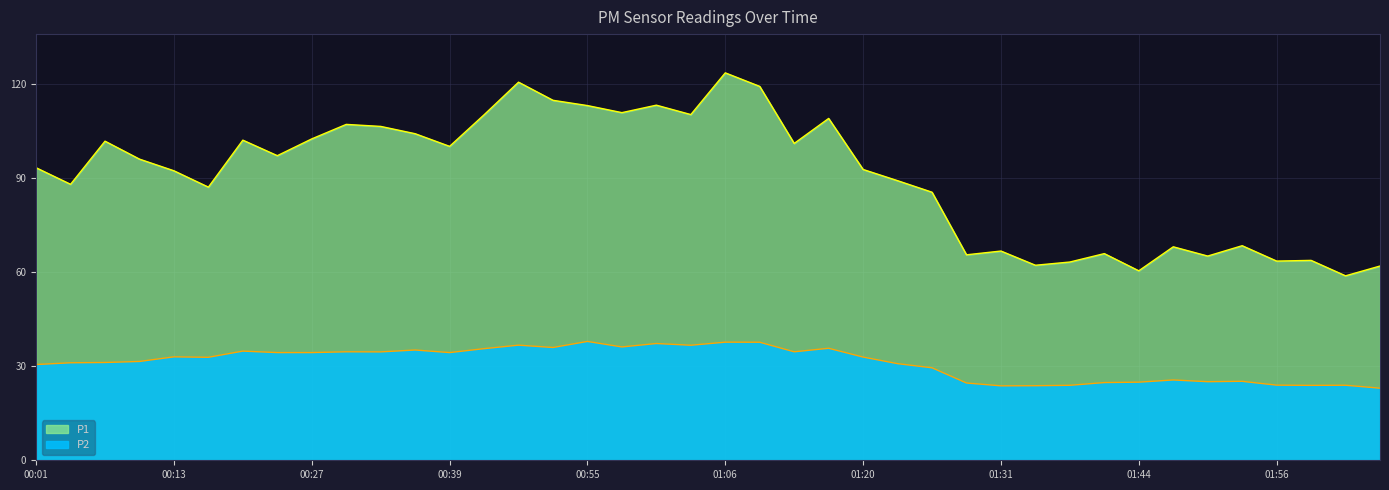

What is the difference between the maximum and second lowest values in the P1 series?

63.1